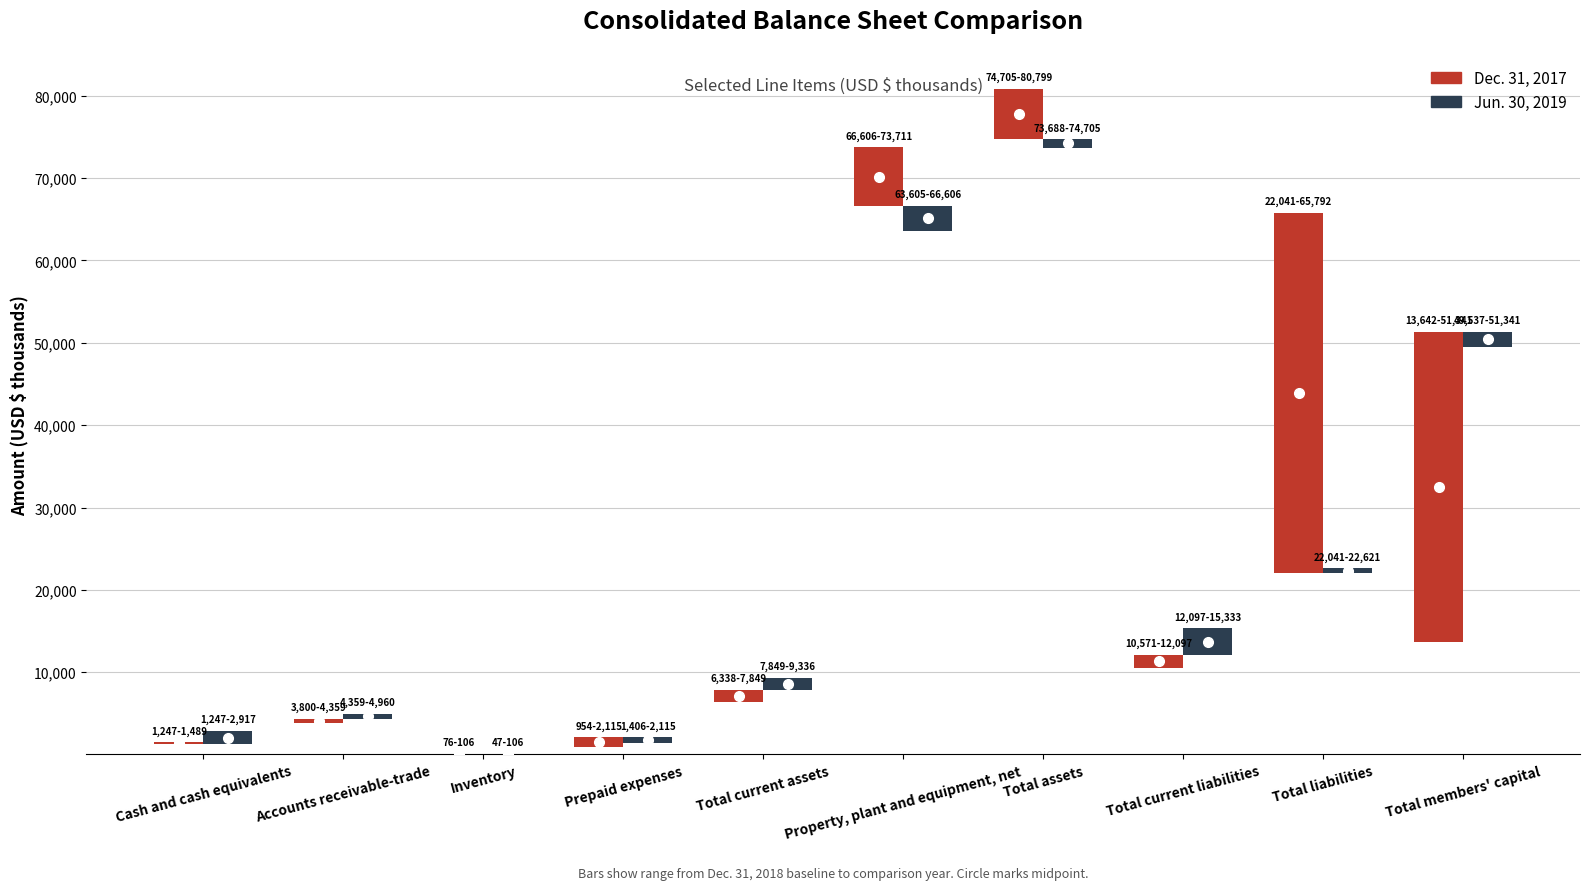

Which series has the largest total across all categories?

Dec. 31, 2017